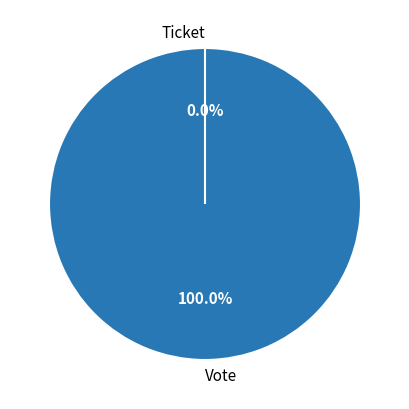

What is the smallest slice in the pie chart?

Ticket